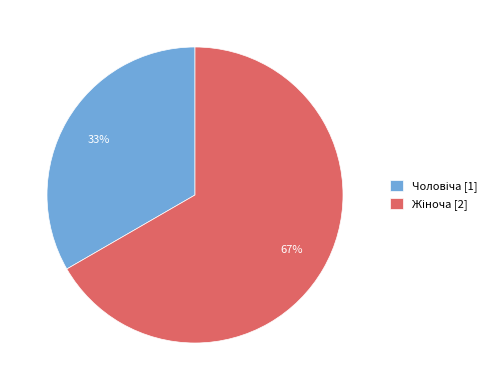

To the nearest percent, what is the average slice percentage?

50%